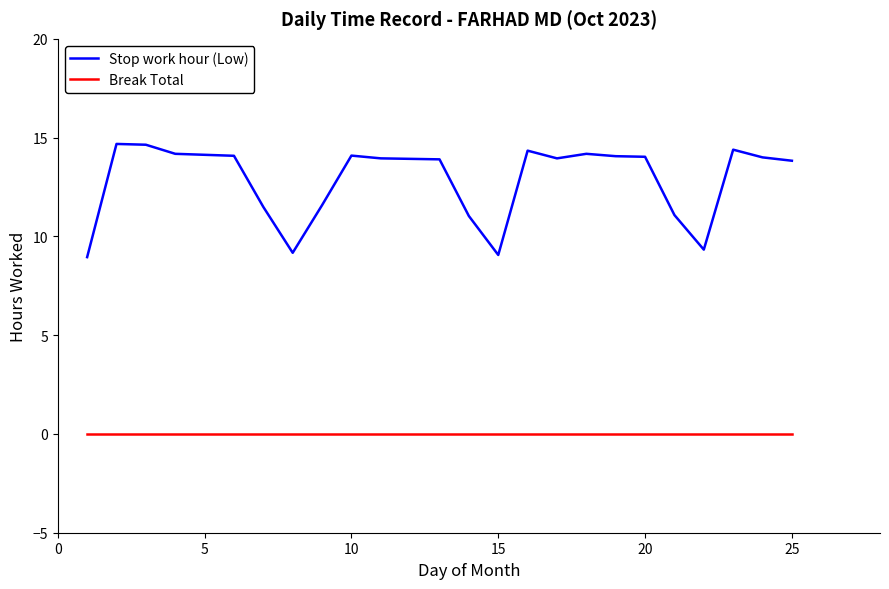

What is the sum of all Stop work hour (Low) values?

294.0